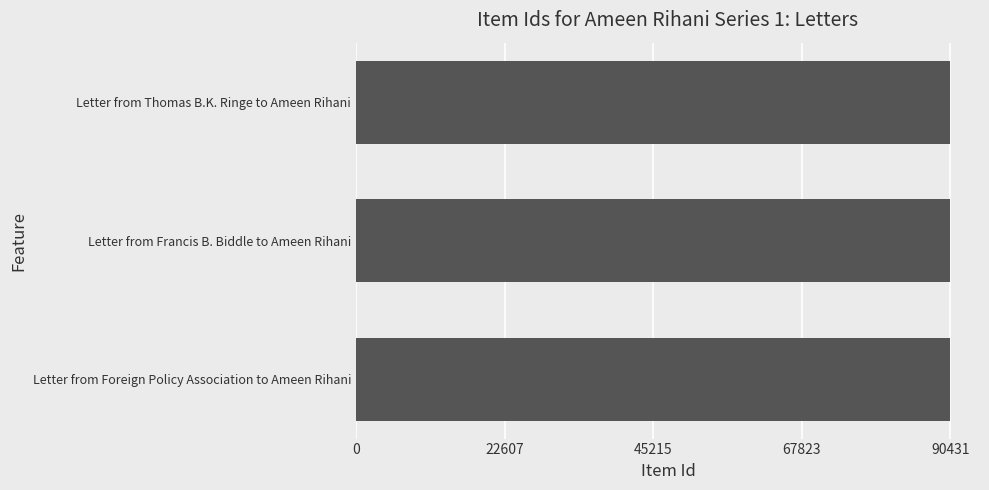

How many categories are shown in the chart?

3